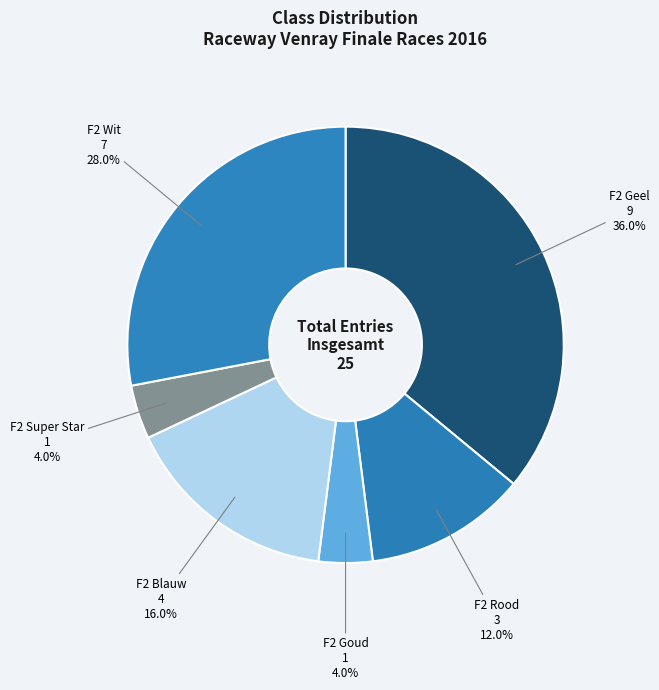

What percentage is the F2 Super Star slice, to the nearest percent?

4%